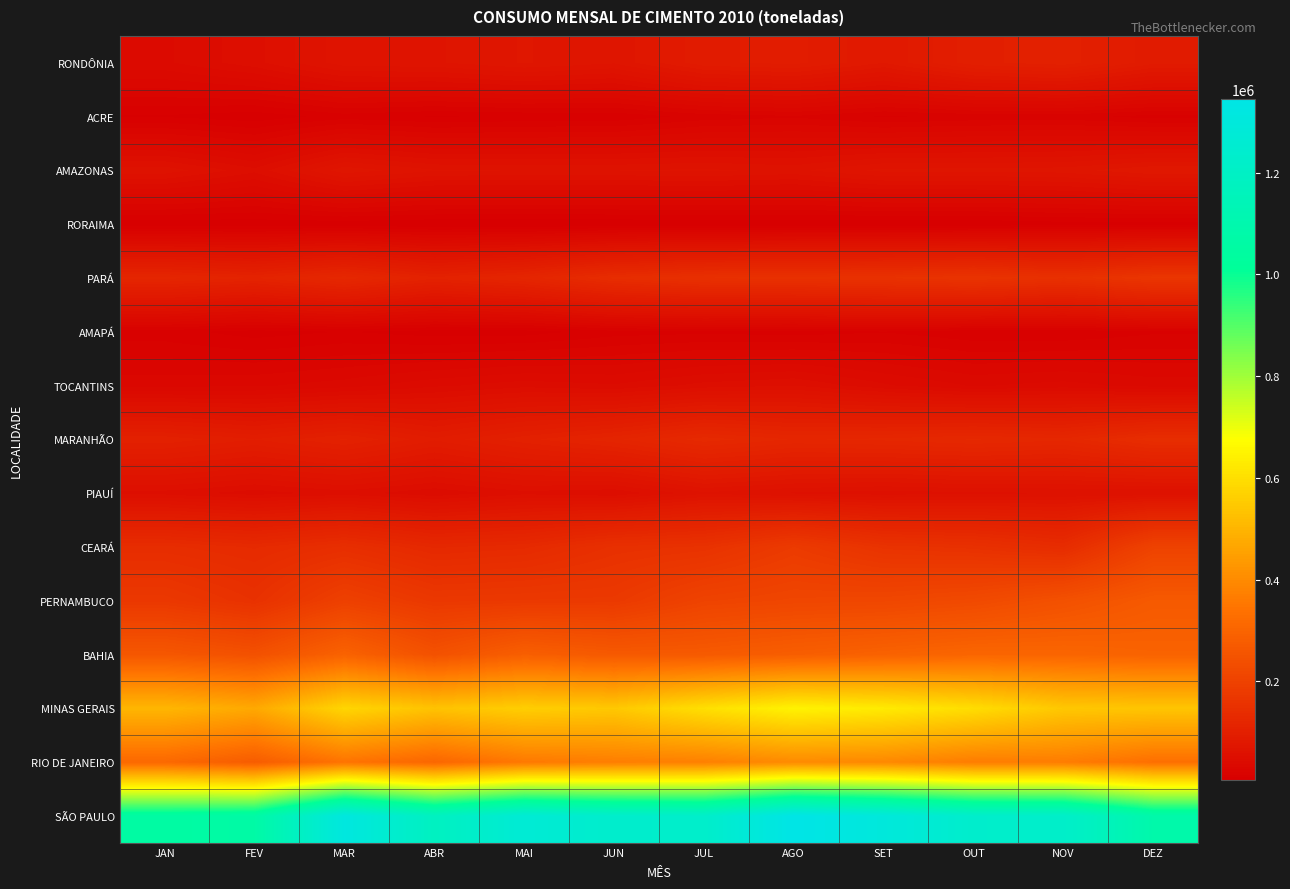

What is the maximum value shown in the chart?

1345003